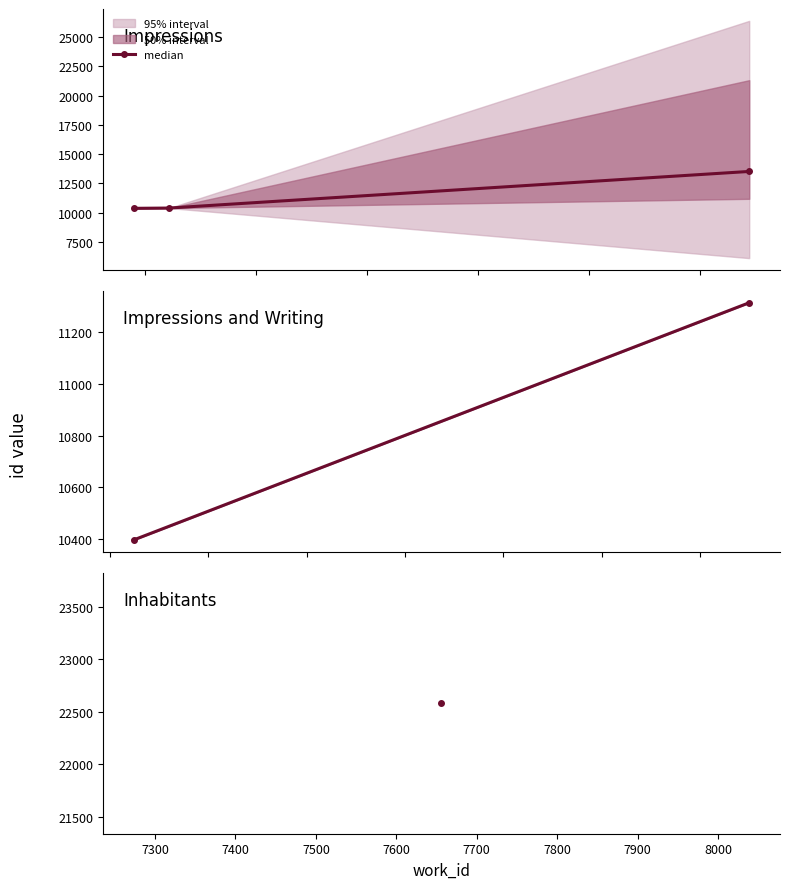

How many lines are shown in the chart?

1